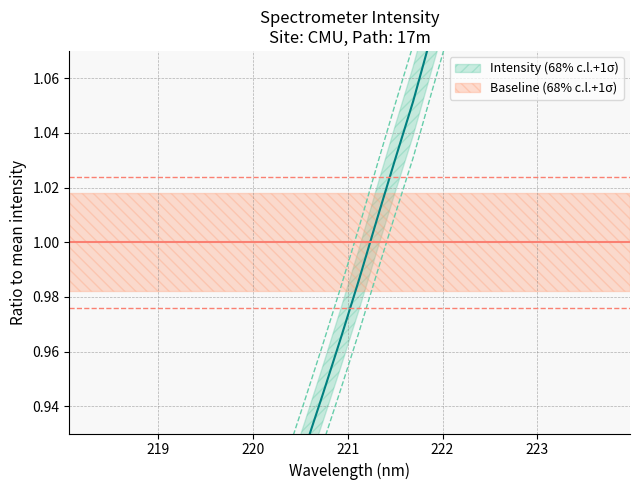

The chart shows a value of 2.3 at 223.9802. True or false?

False